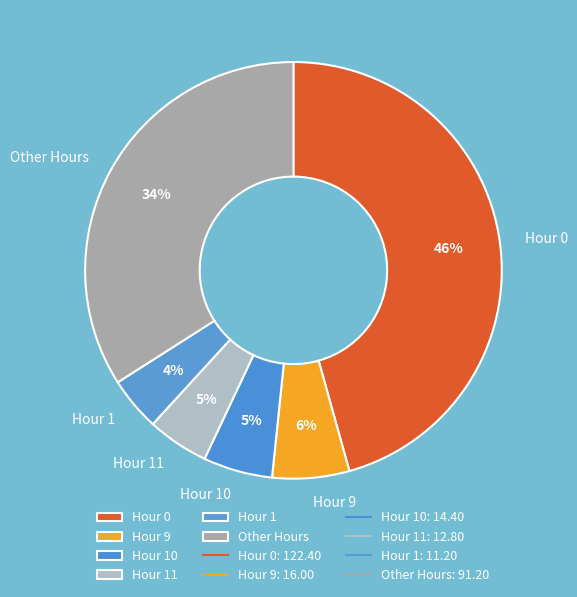

Which category has the biggest portion of the pie?

Hour 0